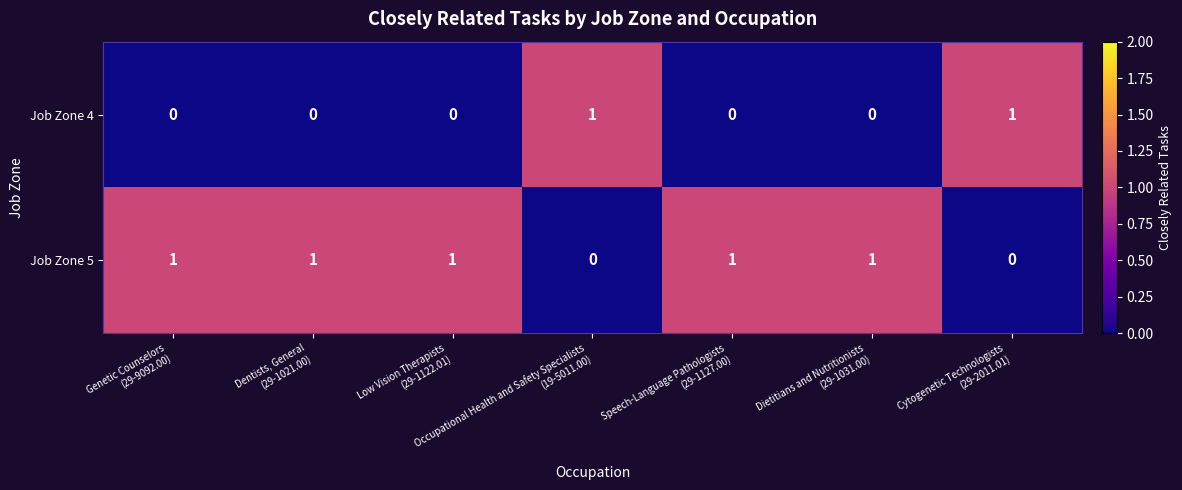

At how many categories does at least one series exceed 0?

7